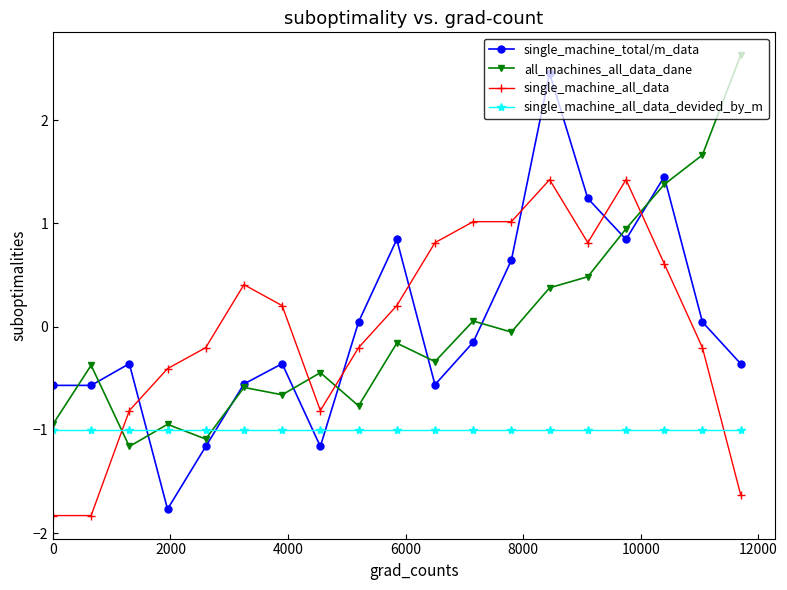

What is the value of the all_machines_all_data_dane point at the 11th from the left?

-0.3